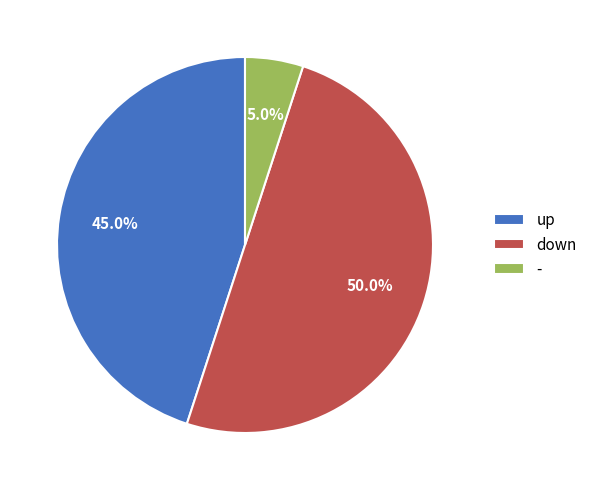

What is the largest slice in the pie chart?

down